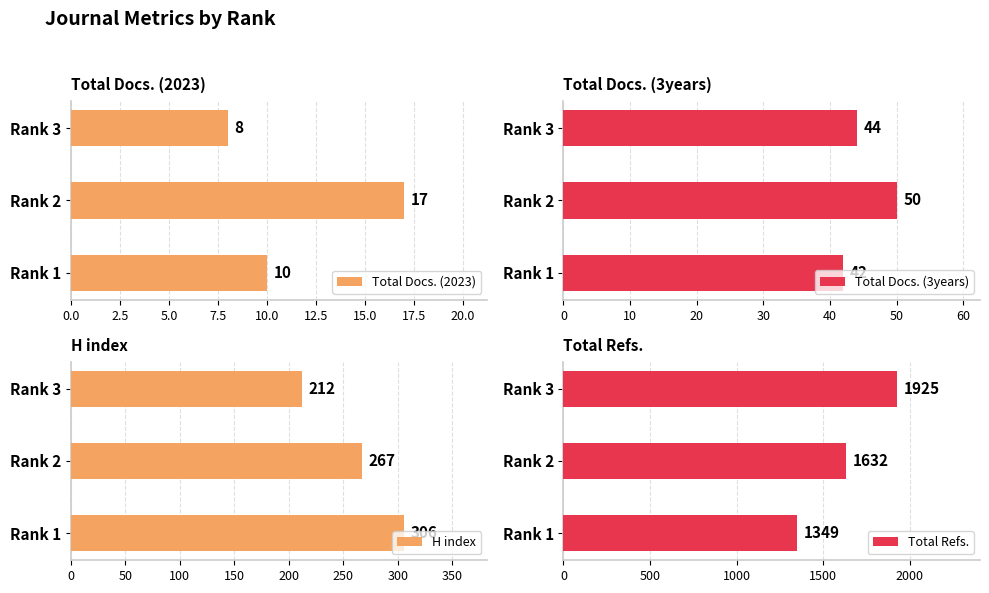

Which category has the lowest value in the Total Docs. (2023) series?

Rank 3